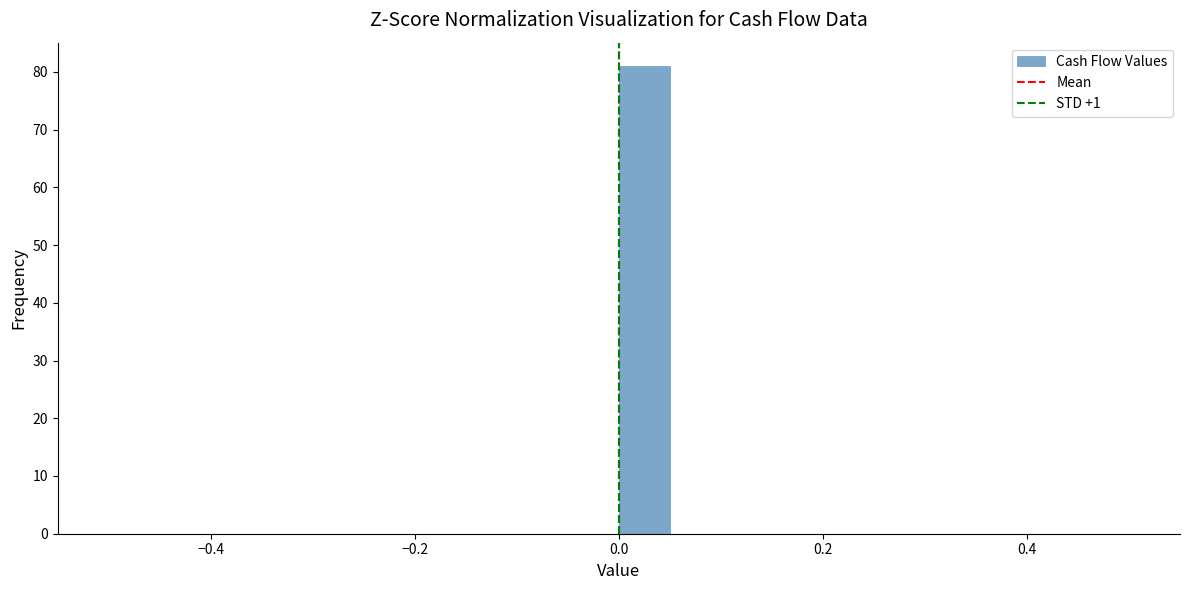

Around what value on the x-axis is the tallest bar? Give the approximate position of its centre, as read against the axis.

0.02